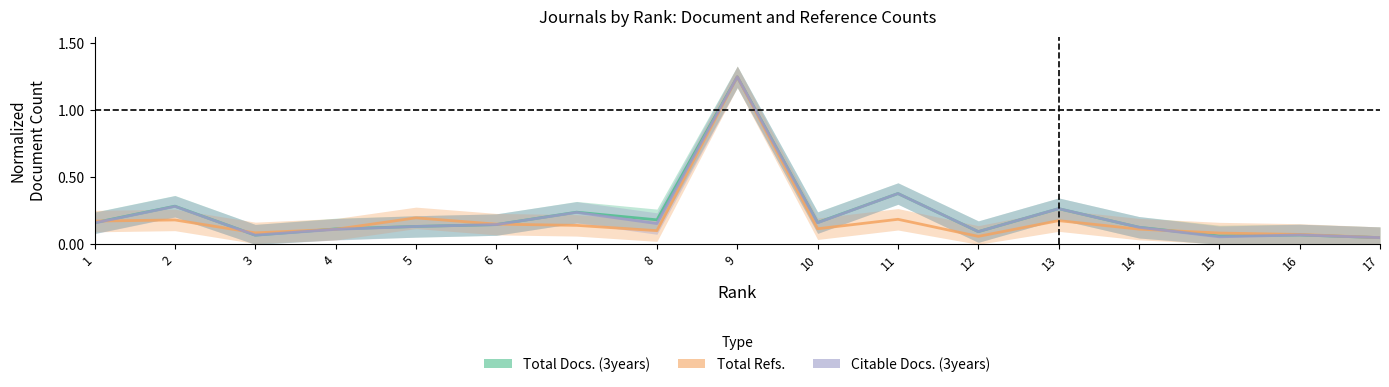

In Total Docs. (3years), how many points are lower than both neighbors (excluding endpoints)?

5